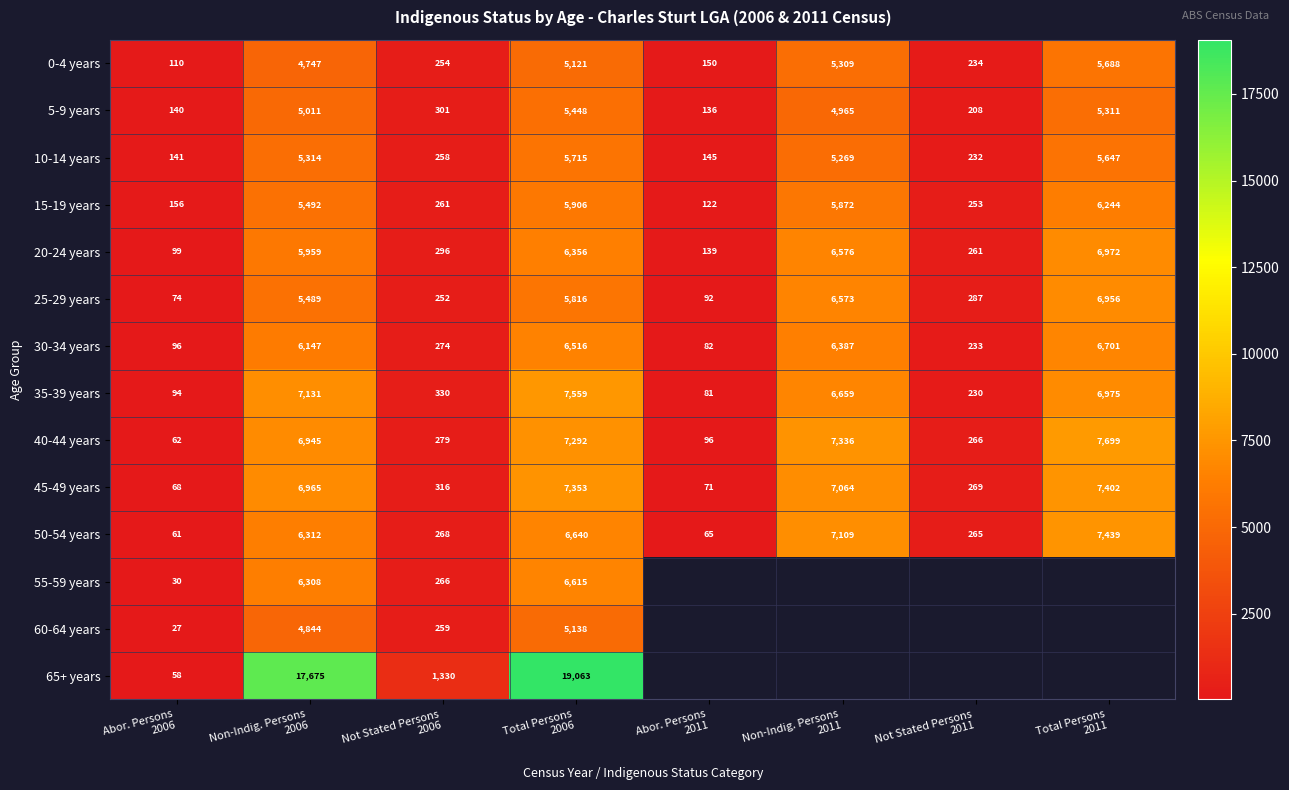

At which category is the sum across all series the highest?

Total Persons
2006